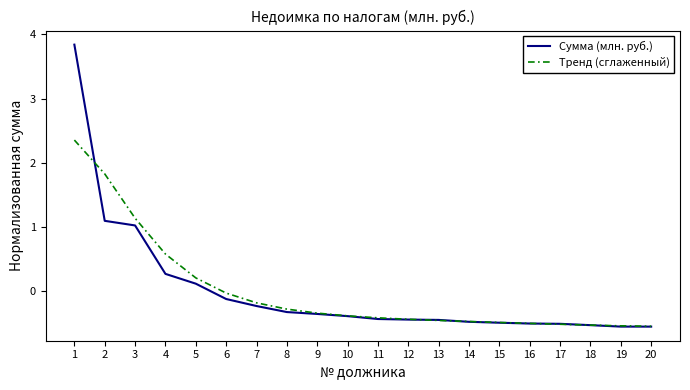

List the series in order of their peak value, highest first.

Сумма (млн. руб.), Тренд (сглаженный)